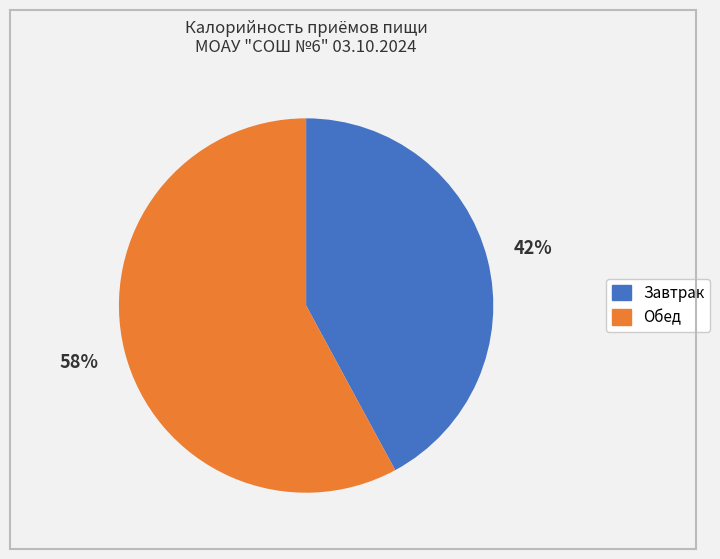

Is it true that Обед is 58% of the pie?

True